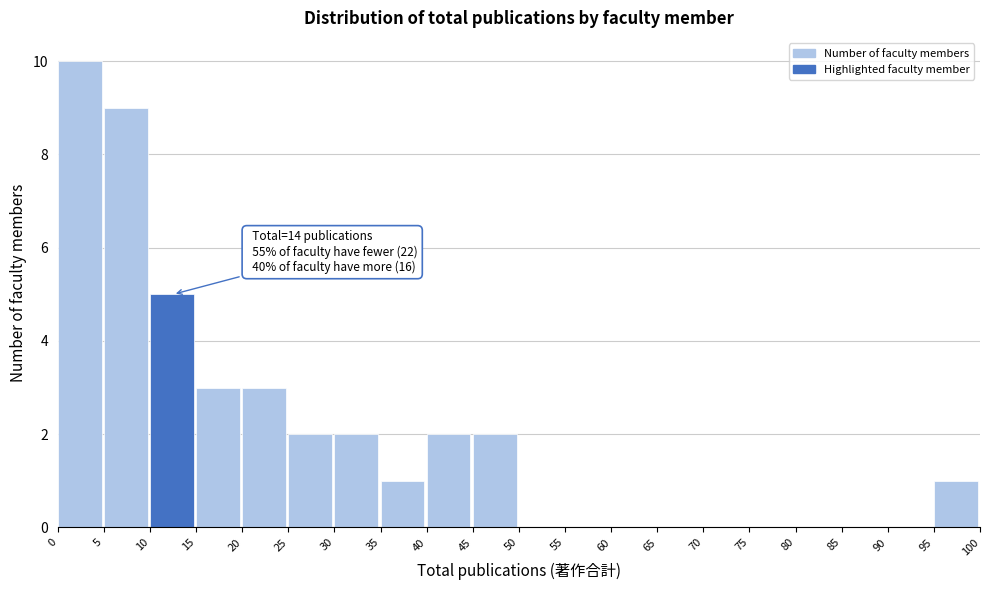

Over which range of the x-axis is the bar tallest?

0 to 5